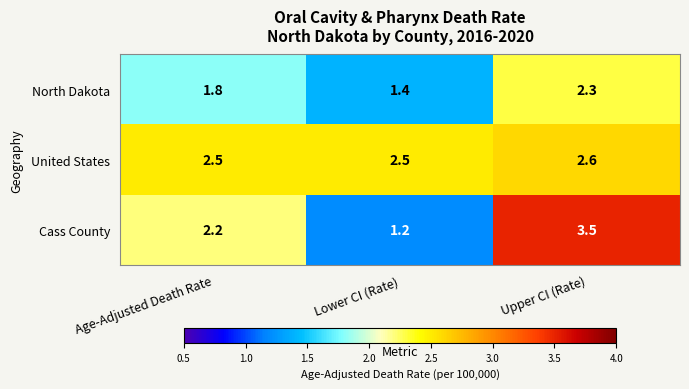

Rank the series by their average value, from highest to lowest.

United States, Cass County, North Dakota